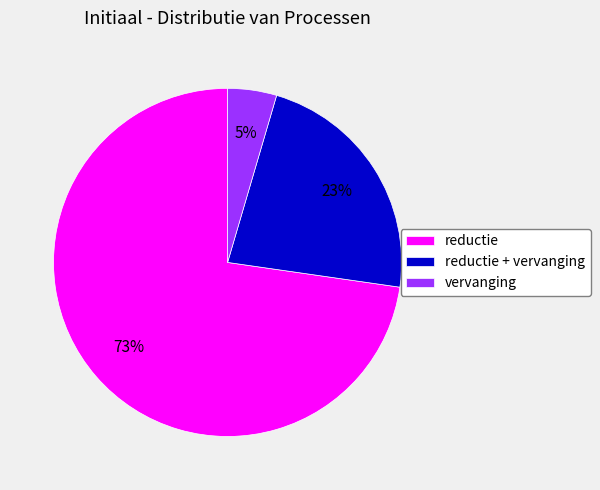

To the nearest percent, what is the difference between the reductie + vervanging and vervanging slice percentages?

18%